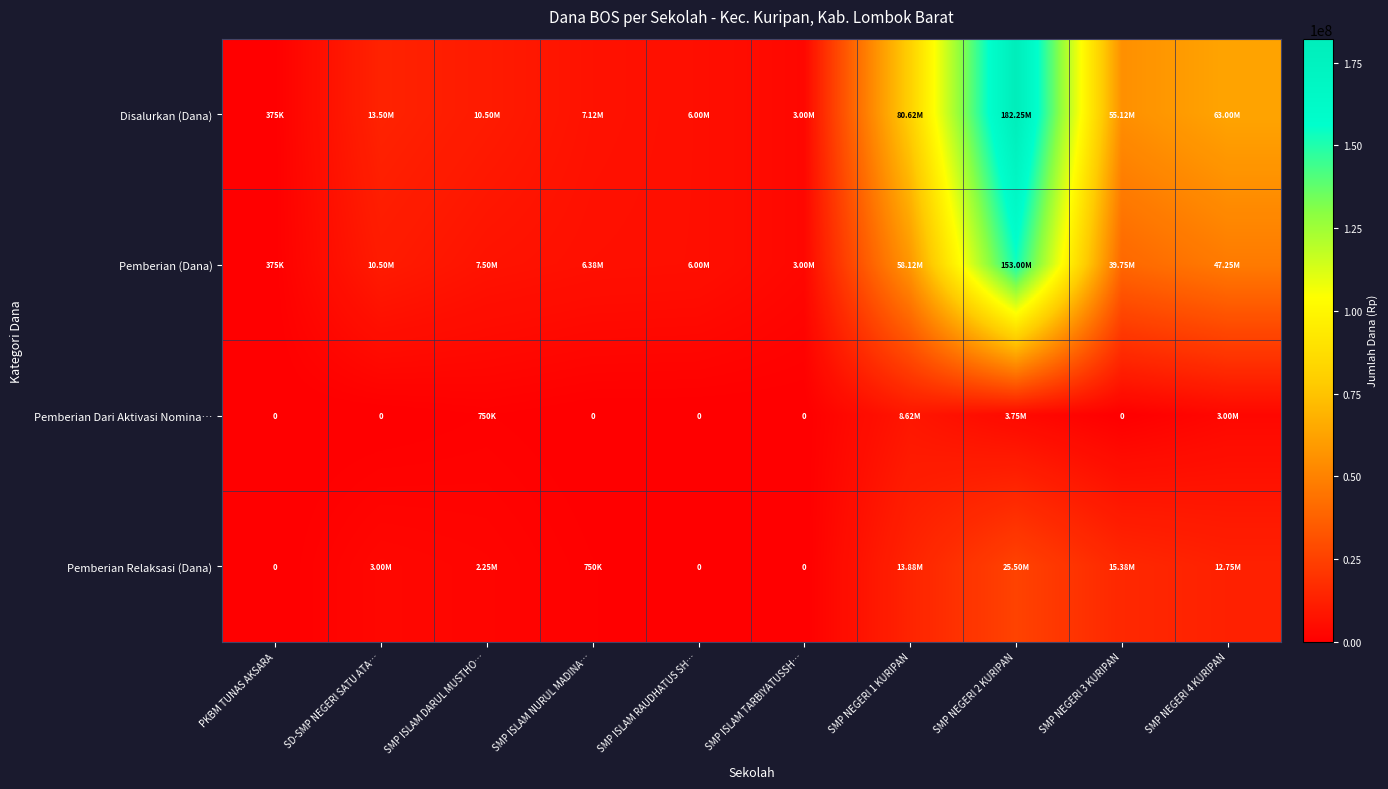

The value of Pemberian Relaksasi (Dana) at SMP NEGERI 3 KURIPAN is 8289979. True or false?

False